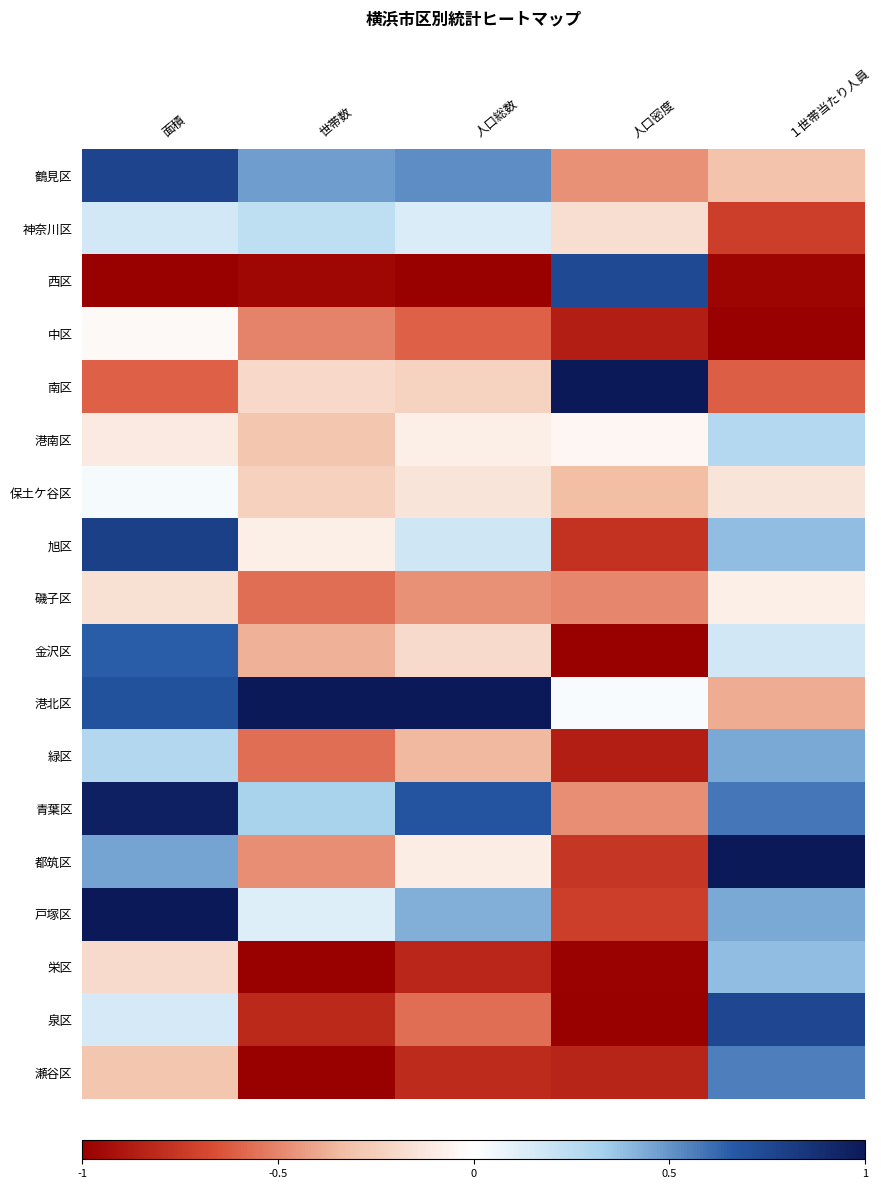

Which has a higher value, 人口密度 or 面積?

面積